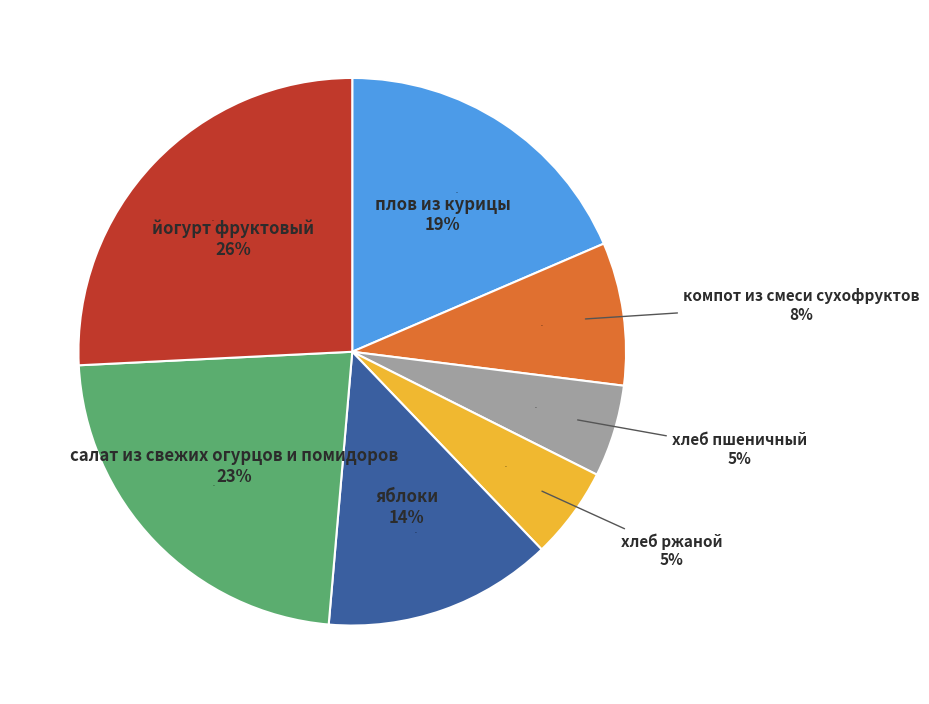

To the nearest percent, what is the difference between the йогурт фруктовый and яблоки slice percentages?

12%